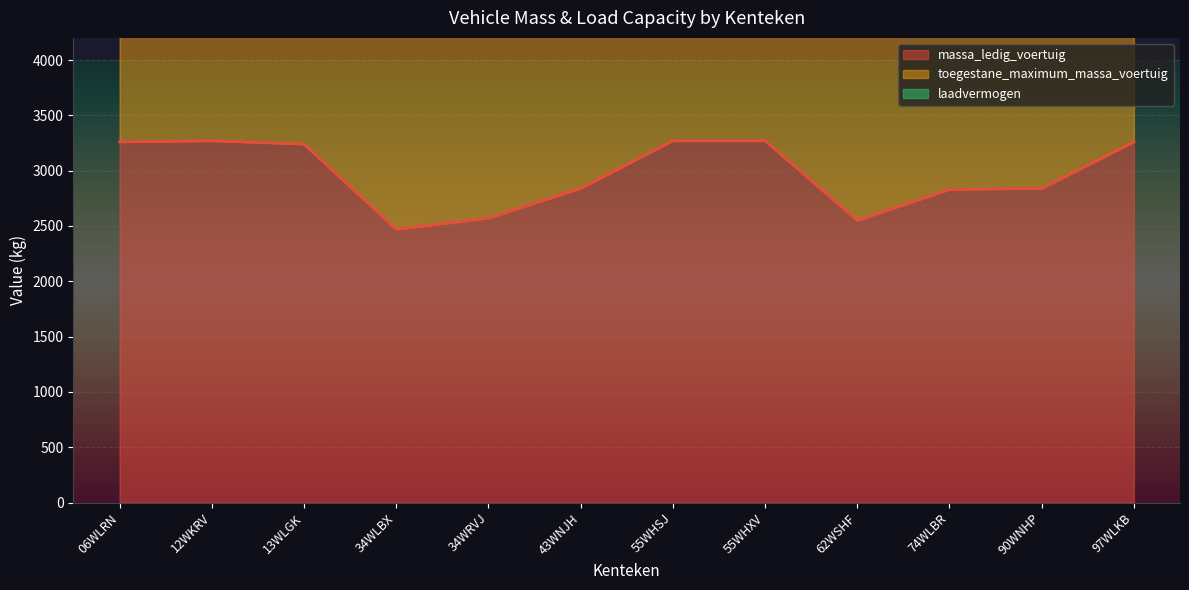

What is the lowest value of the toegestane_maximum_massa_voertuig series?

5000